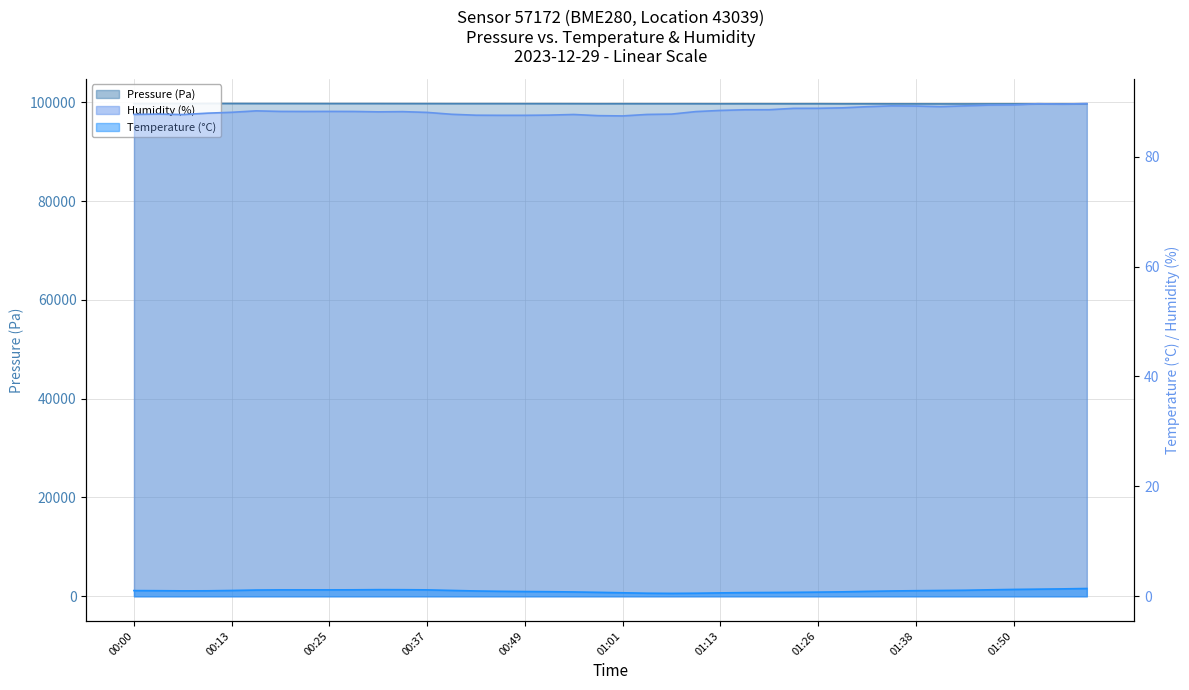

What is the minimum value for Humidity (%)?

87.4